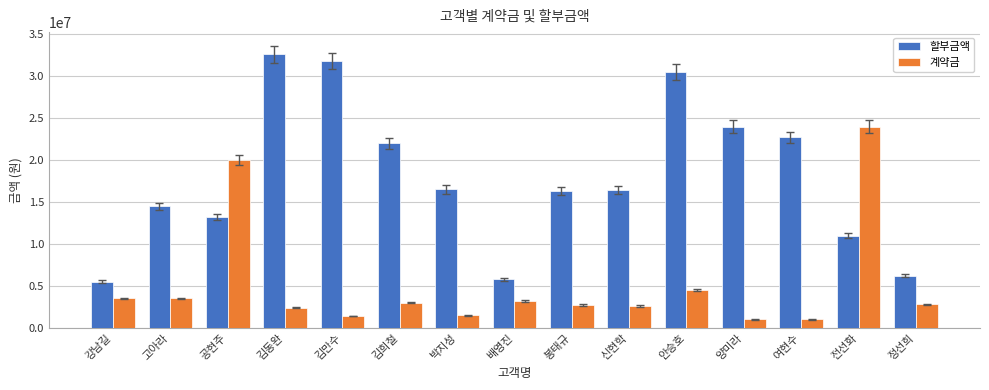

What is the approximate value of 할부금액 at 강남길?

5500000